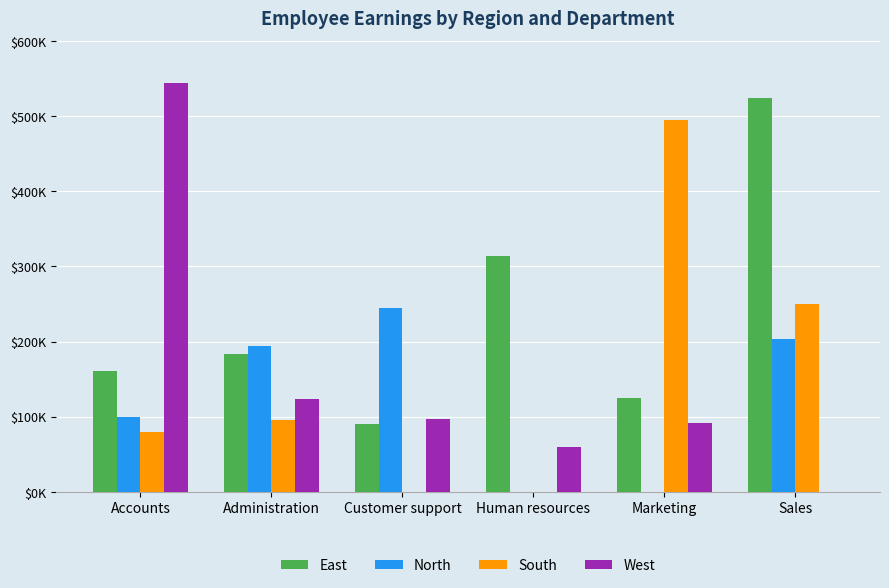

Between Sales and Accounts, which is larger?

Sales